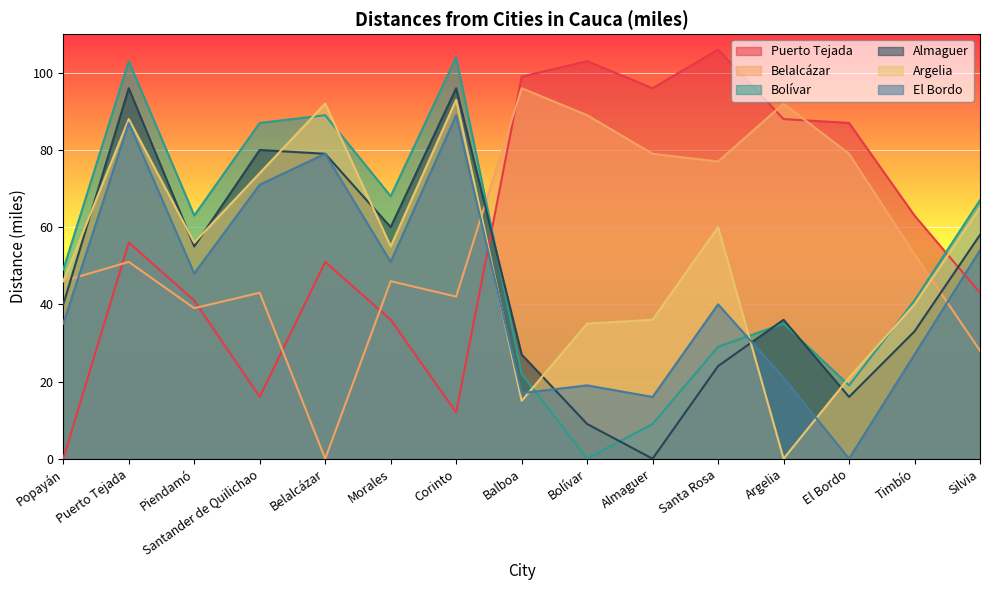

At Balboa, list the series in order from smallest to largest.

Argelia, El Bordo, Bolívar, Almaguer, Belalcázar, Puerto Tejada